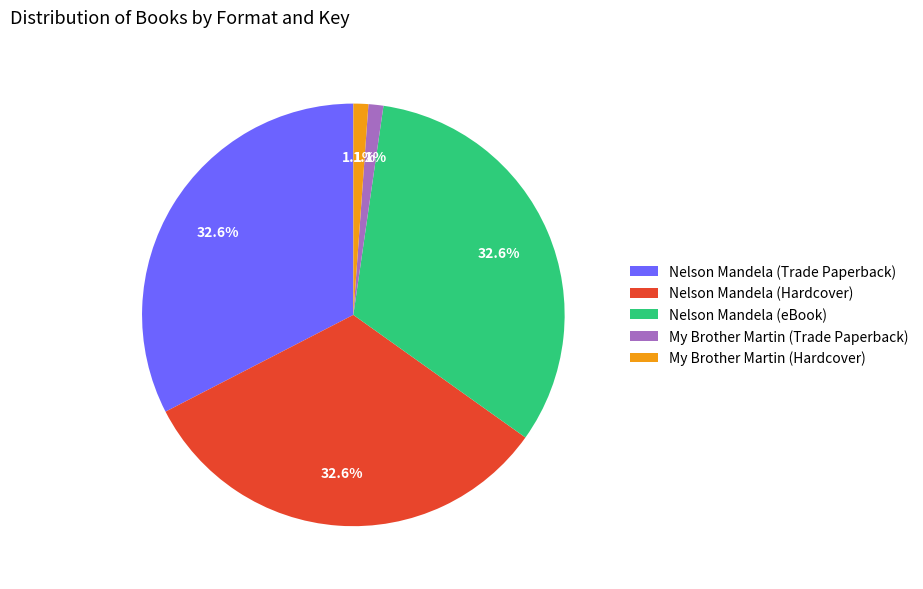

Count the number of slices in the pie.

5